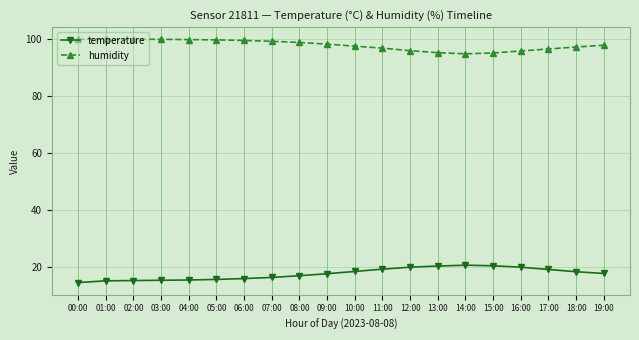

True or false: temperature and humidity cross at least once.

False